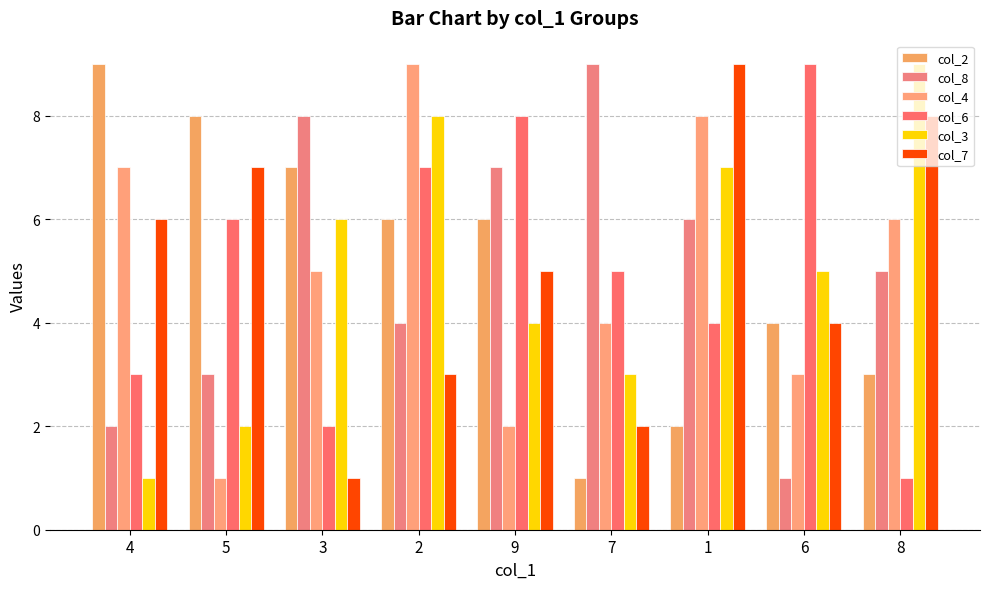

What is the difference between the second highest and minimum values in the col_4 series?

7